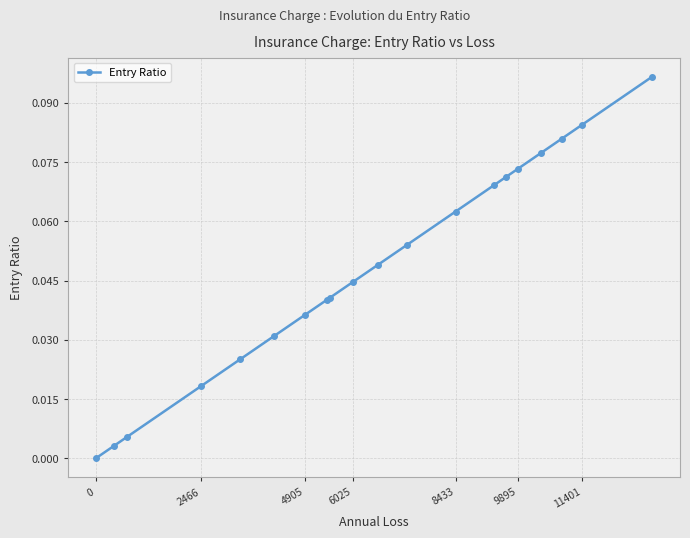

What is the sum of all values?

1.0